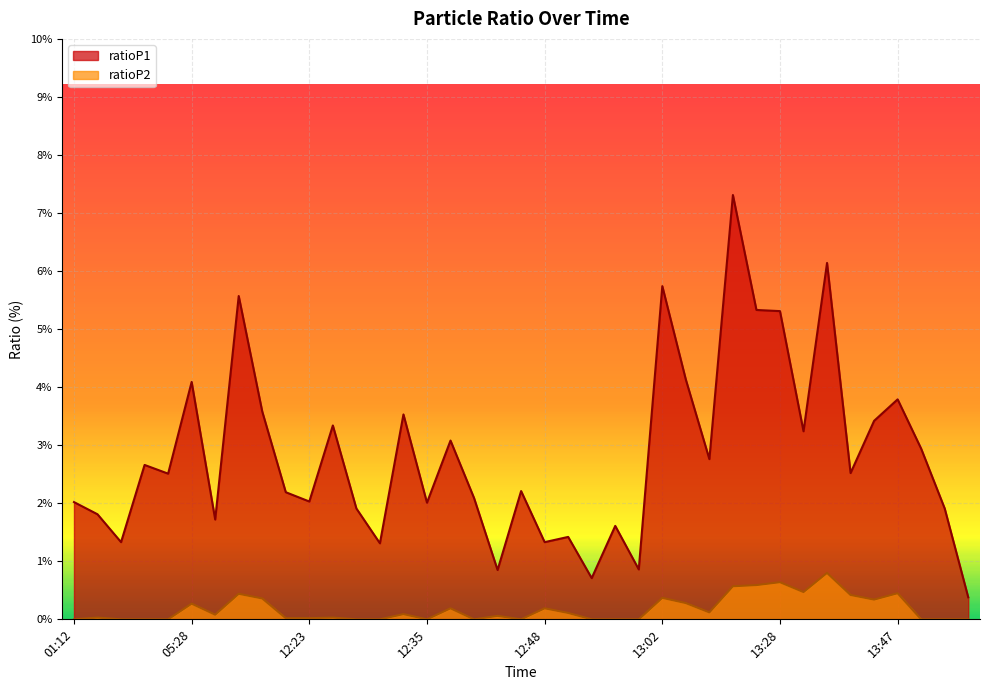

What is the difference between the ratioP2 values at 01:35 and 13:28?

0.6